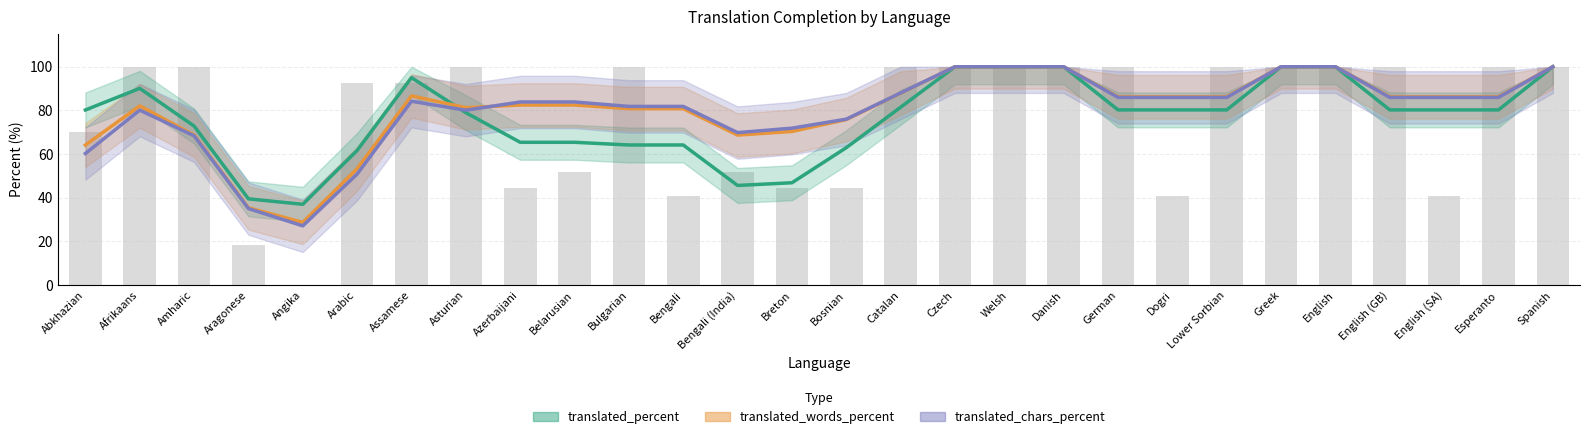

Reading left to right, list all the values displayed in this chart.

translated_percent: Abkhazian=80.2	Afrikaans=90.1	Amharic=72.8	Aragonese=39.5	Angika=37.0	Arabic=61.7	Assamese=95.0	Asturian=79.0	Azerbaijani=65.4	Belarusian=65.4	Bulgarian=64.2	Bengali=64.2	Bengali (India)=45.6	Breton=46.9	Bosnian=62.9	Catalan=81.5	Czech=100.0	Welsh=100.0	Danish=100.0	German=80.2	Dogri=80.2	Lower Sorbian=80.2	Greek=100.0	English=100.0	English (GB)=80.2	English (SA)=80.2	Esperanto=80.2	Spanish=100.0
translated_words_percent: Abkhazian=64.1	Afrikaans=82.1	Amharic=68.7	Aragonese=35.4	Angika=28.7	Arabic=53.3	Assamese=86.7	Asturian=81.2	Azerbaijani=82.5	Belarusian=82.5	Bulgarian=80.8	Bengali=80.8	Bengali (India)=68.7	Breton=70.4	Bosnian=75.8	Catalan=87.9	Czech=100.0	Welsh=100.0	Danish=100.0	German=86.2	Dogri=86.2	Lower Sorbian=86.2	Greek=100.0	English=100.0	English (GB)=86.2	English (SA)=86.2	Esperanto=86.2	Spanish=100.0
translated_chars_percent: Abkhazian=60.3	Afrikaans=80.1	Amharic=68.4	Aragonese=35.0	Angika=27.1	Arabic=50.9	Assamese=84.2	Asturian=80.1	Azerbaijani=83.9	Belarusian=83.9	Bulgarian=81.8	Bengali=81.8	Bengali (India)=69.8	Breton=71.9	Bosnian=76.0	Catalan=88.0	Czech=100.0	Welsh=100.0	Danish=100.0	German=86.0	Dogri=86.0	Lower Sorbian=86.0	Greek=100.0	English=100.0	English (GB)=86.0	English (SA)=86.0	Esperanto=86.0	Spanish=100.0